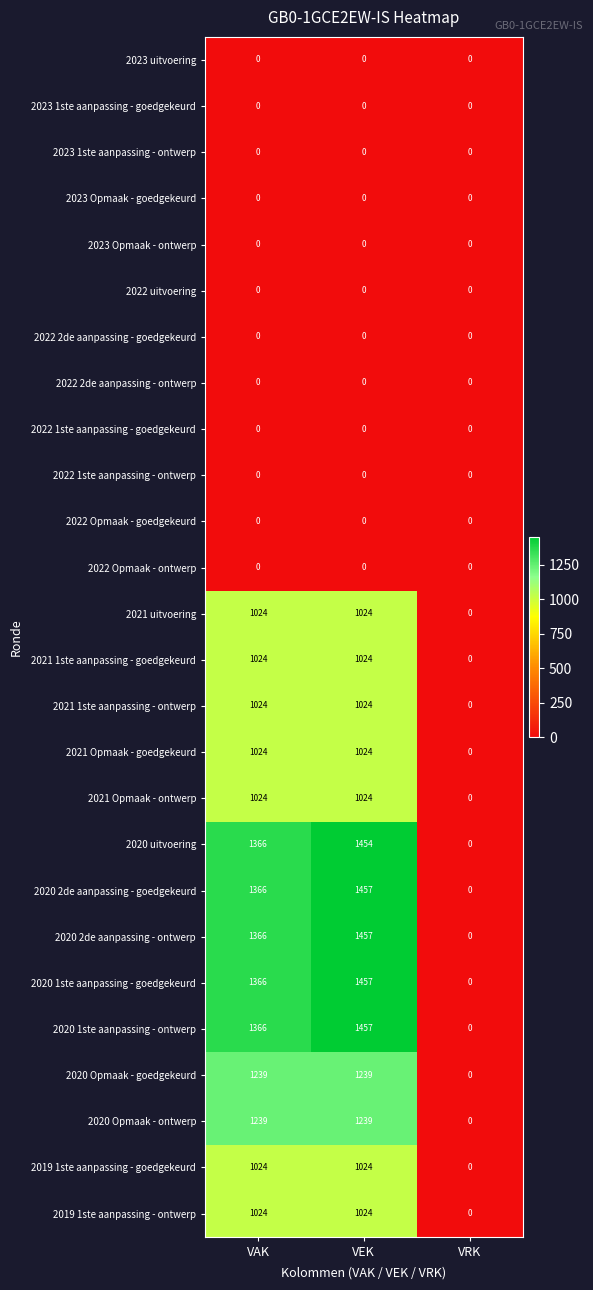

True or false: 2023 Opmaak - ontwerp has a value of 0 at VEK.

True